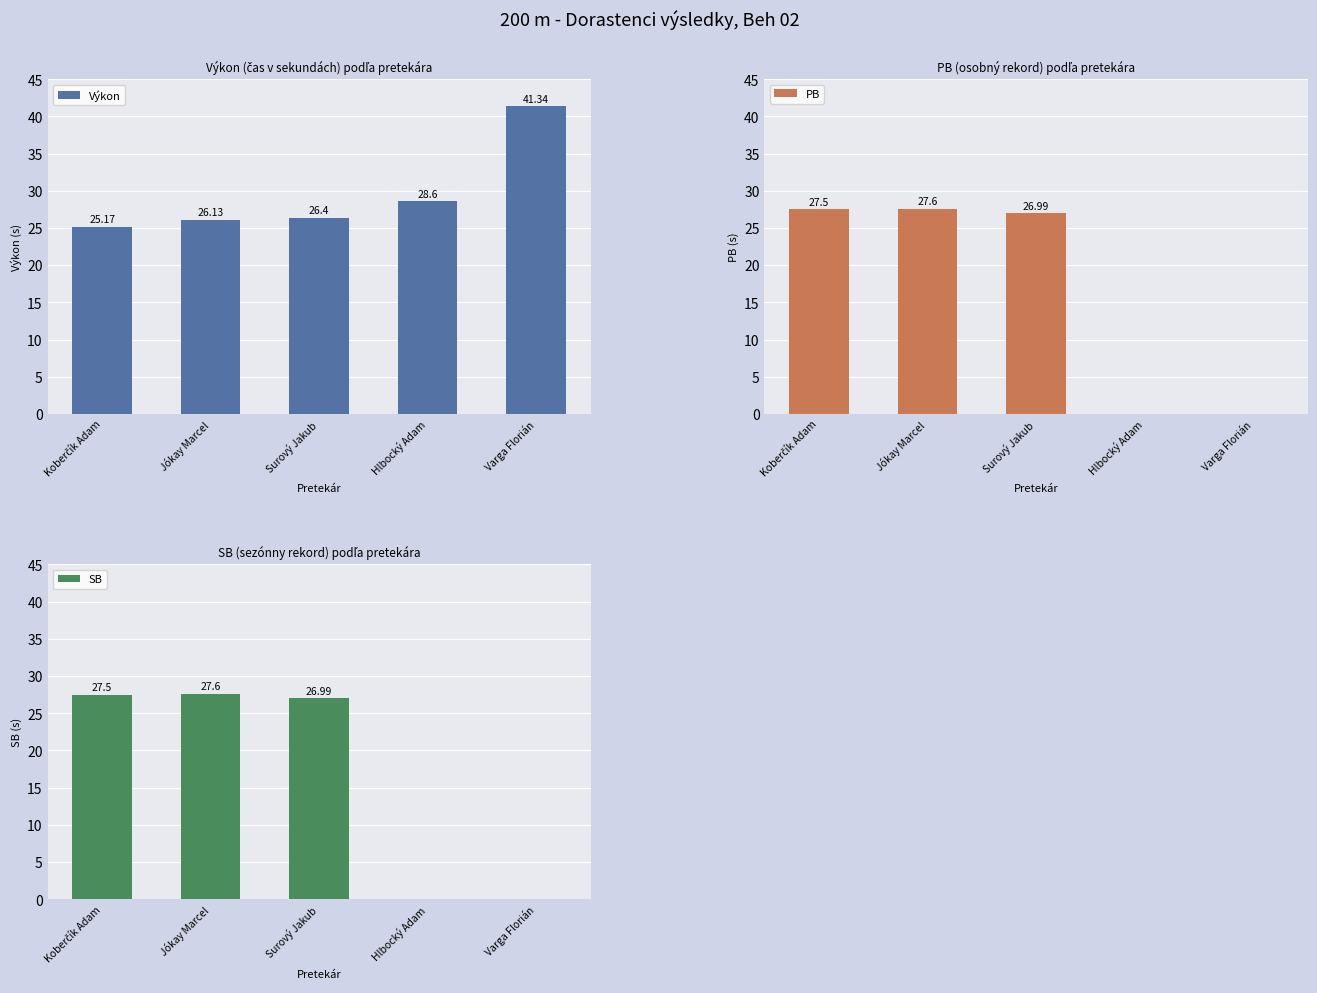

True or false: Výkon has a value of 41.3 at Varga Florián.

True